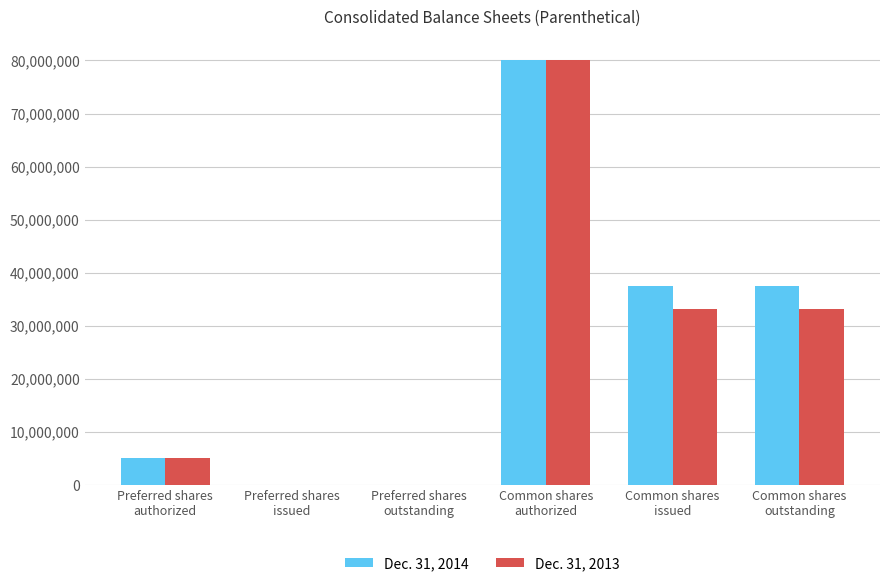

How many data points does each series have?

6